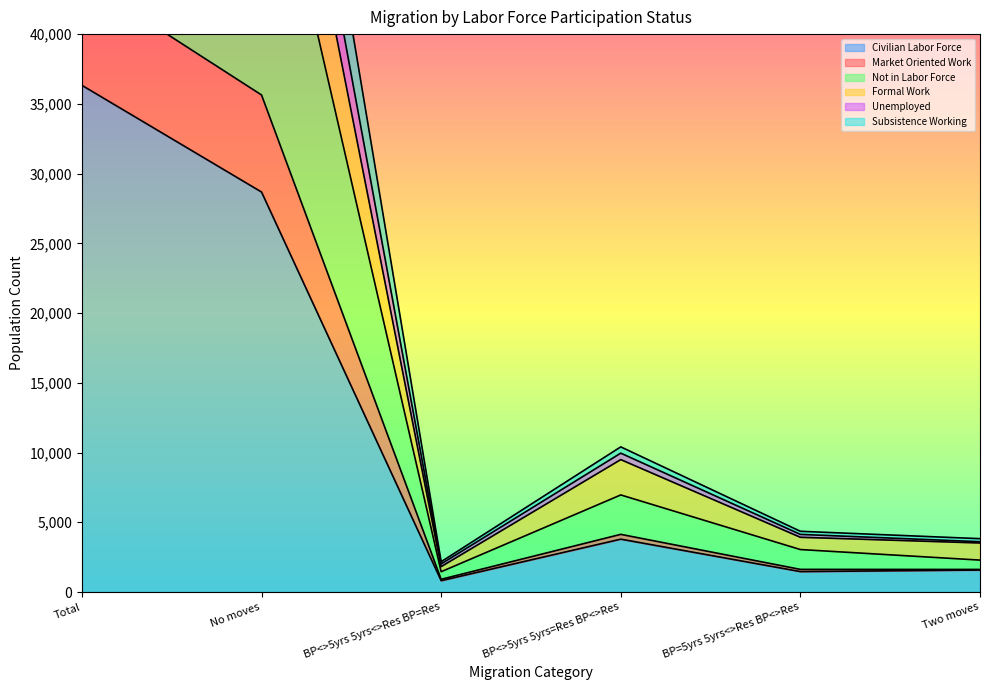

True or false: Subsistence Working has more than 0 interior local peaks.

True